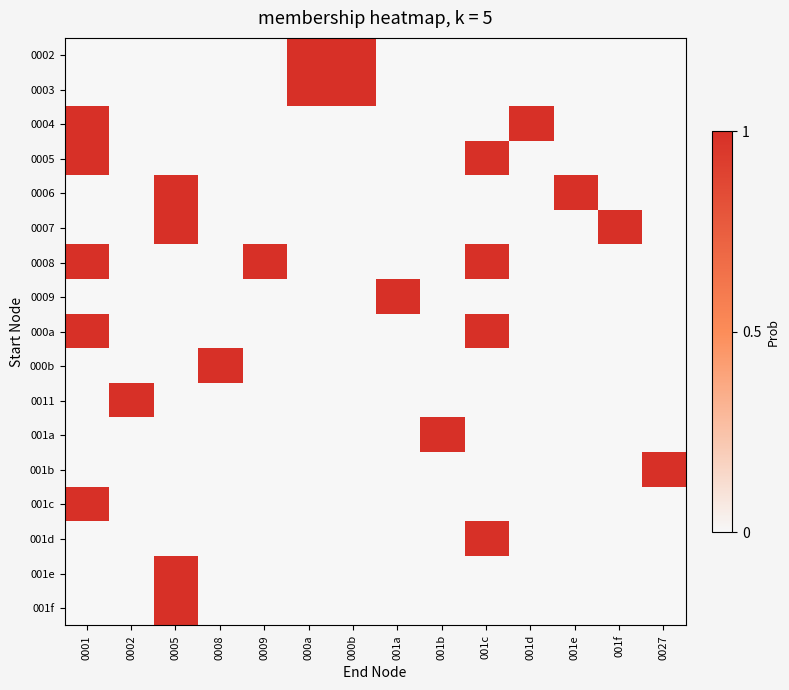

Reading left to right, extract all data points from this chart.

0002: 0001=0	0002=0	0005=0	0008=0	0009=0	000a=1	000b=1	001a=0	001b=0	001c=0	001d=0	001e=0	001f=0	0027=0
0003: 0001=0	0002=0	0005=0	0008=0	0009=0	000a=1	000b=1	001a=0	001b=0	001c=0	001d=0	001e=0	001f=0	0027=0
0004: 0001=1	0002=0	0005=0	0008=0	0009=0	000a=0	000b=0	001a=0	001b=0	001c=0	001d=1	001e=0	001f=0	0027=0
0005: 0001=1	0002=0	0005=0	0008=0	0009=0	000a=0	000b=0	001a=0	001b=0	001c=1	001d=0	001e=0	001f=0	0027=0
0006: 0001=0	0002=0	0005=1	0008=0	0009=0	000a=0	000b=0	001a=0	001b=0	001c=0	001d=0	001e=1	001f=0	0027=0
0007: 0001=0	0002=0	0005=1	0008=0	0009=0	000a=0	000b=0	001a=0	001b=0	001c=0	001d=0	001e=0	001f=1	0027=0
0008: 0001=1	0002=0	0005=0	0008=0	0009=1	000a=0	000b=0	001a=0	001b=0	001c=1	001d=0	001e=0	001f=0	0027=0
0009: 0001=0	0002=0	0005=0	0008=0	0009=0	000a=0	000b=0	001a=1	001b=0	001c=0	001d=0	001e=0	001f=0	0027=0
000a: 0001=1	0002=0	0005=0	0008=0	0009=0	000a=0	000b=0	001a=0	001b=0	001c=1	001d=0	001e=0	001f=0	0027=0
000b: 0001=0	0002=0	0005=0	0008=1	0009=0	000a=0	000b=0	001a=0	001b=0	001c=0	001d=0	001e=0	001f=0	0027=0
0011: 0001=0	0002=1	0005=0	0008=0	0009=0	000a=0	000b=0	001a=0	001b=0	001c=0	001d=0	001e=0	001f=0	0027=0
001a: 0001=0	0002=0	0005=0	0008=0	0009=0	000a=0	000b=0	001a=0	001b=1	001c=0	001d=0	001e=0	001f=0	0027=0
001b: 0001=0	0002=0	0005=0	0008=0	0009=0	000a=0	000b=0	001a=0	001b=0	001c=0	001d=0	001e=0	001f=0	0027=1
001c: 0001=1	0002=0	0005=0	0008=0	0009=0	000a=0	000b=0	001a=0	001b=0	001c=0	001d=0	001e=0	001f=0	0027=0
001d: 0001=0	0002=0	0005=0	0008=0	0009=0	000a=0	000b=0	001a=0	001b=0	001c=1	001d=0	001e=0	001f=0	0027=0
001e: 0001=0	0002=0	0005=1	0008=0	0009=0	000a=0	000b=0	001a=0	001b=0	001c=0	001d=0	001e=0	001f=0	0027=0
001f: 0001=0	0002=0	0005=1	0008=0	0009=0	000a=0	000b=0	001a=0	001b=0	001c=0	001d=0	001e=0	001f=0	0027=0